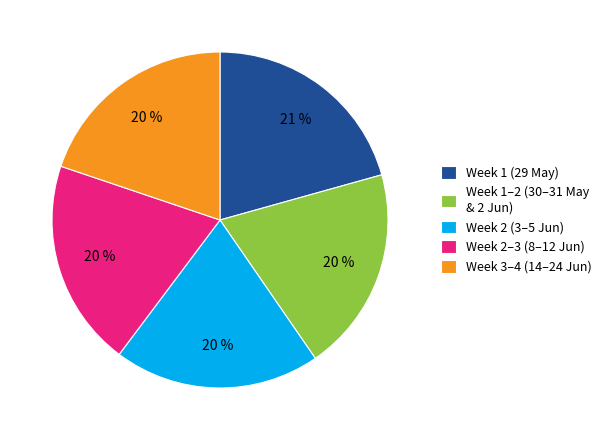

To the nearest percent, what is the difference between the largest and smallest slice percentages?

1%